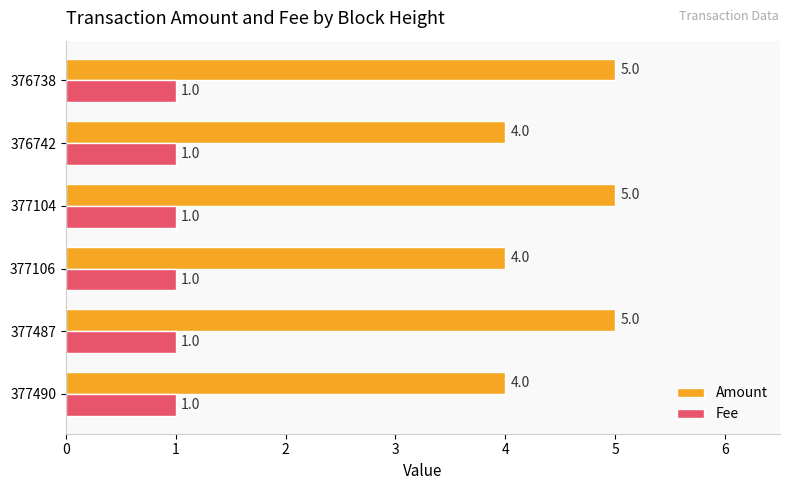

Rank the series at 377490 from highest to lowest value.

Amount, Fee